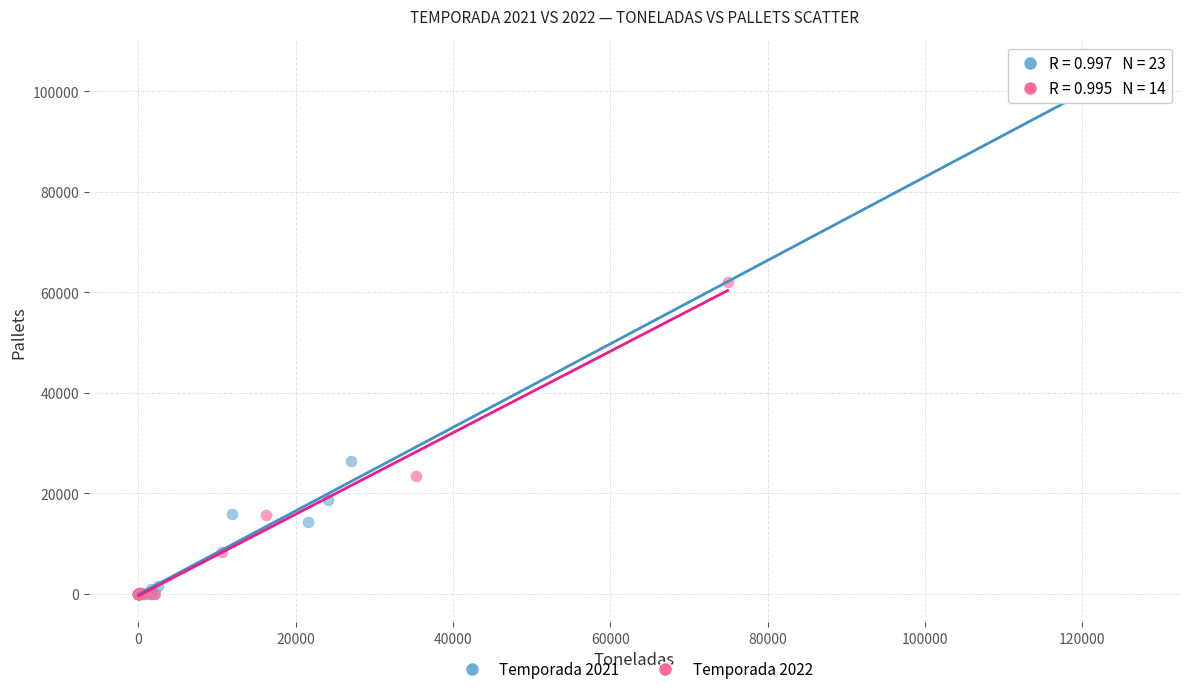

Which series contains the highest Y value?

Temporada 2021